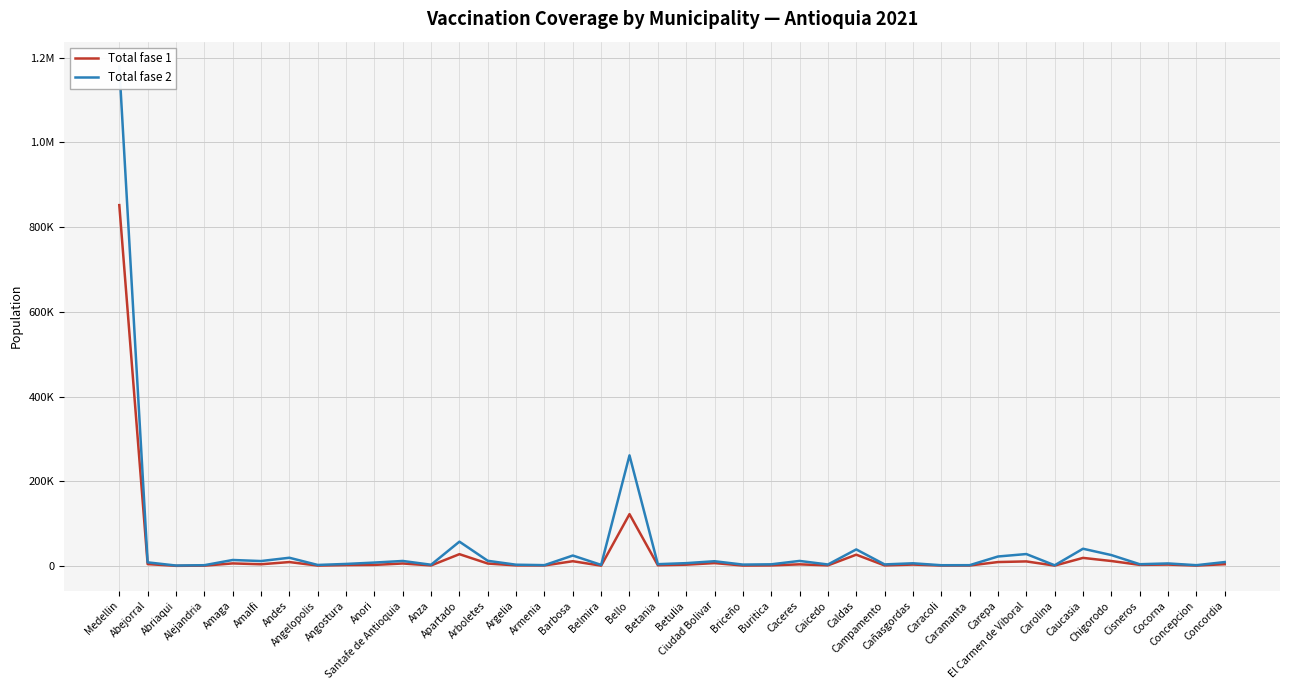

What are all the series names shown in the legend?

Total fase 1, Total fase 2